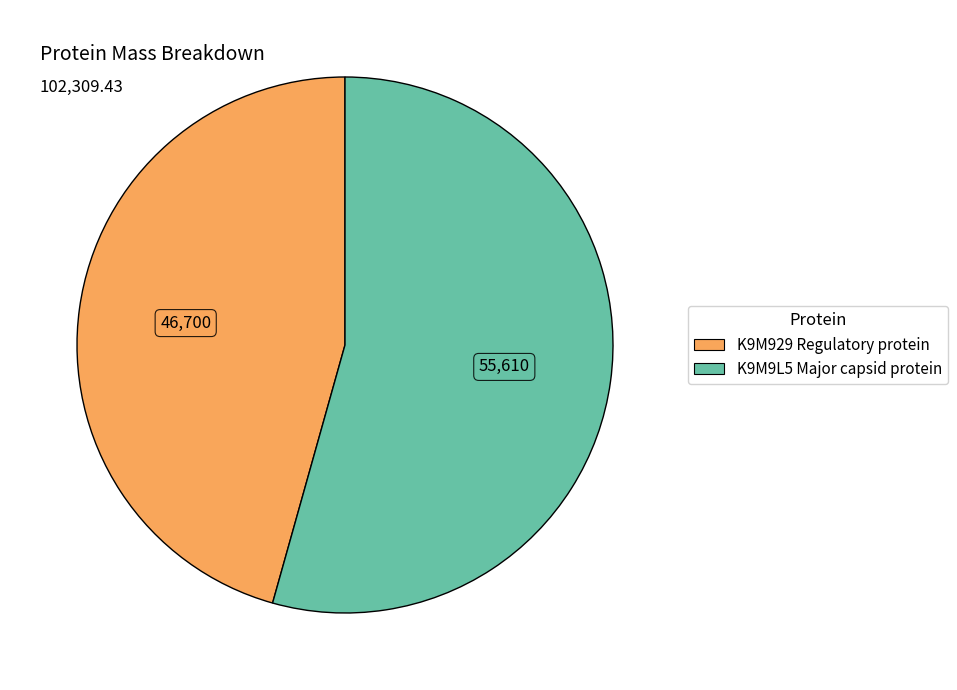

Count the number of slices in the pie.

2